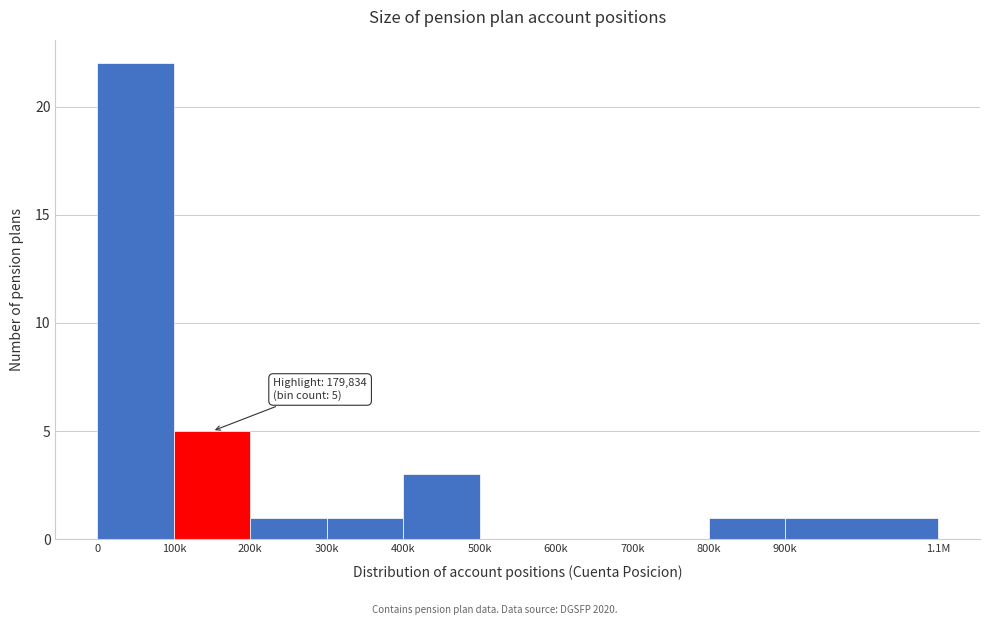

Reading right to left, what are all the values shown in this chart?

900k=1	800k=1	700k=0	600k=0	500k=0	400k=3	300k=1	200k=1	100k=5	0=22